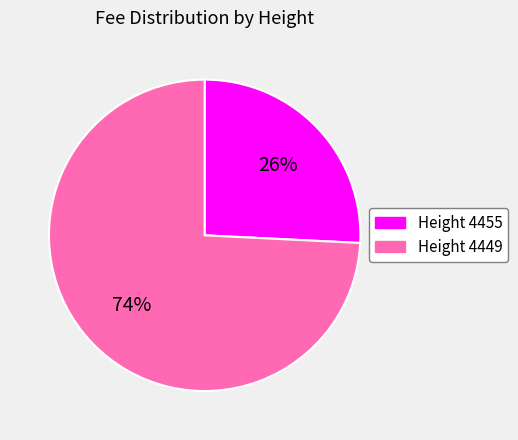

Is there a majority slice in this chart?

Yes